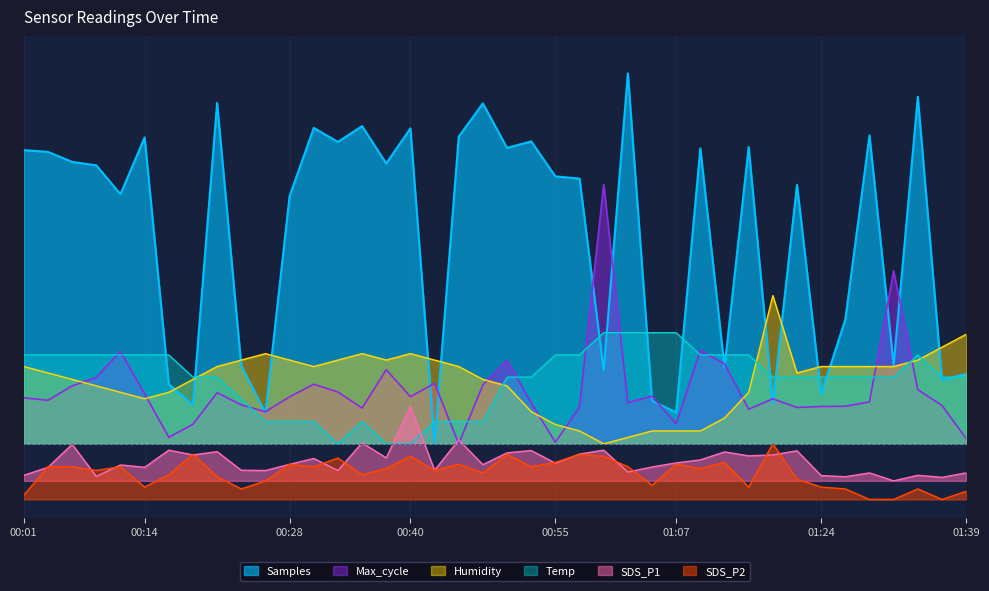

Which series changed the most between 00:16 and 00:43?

Temp